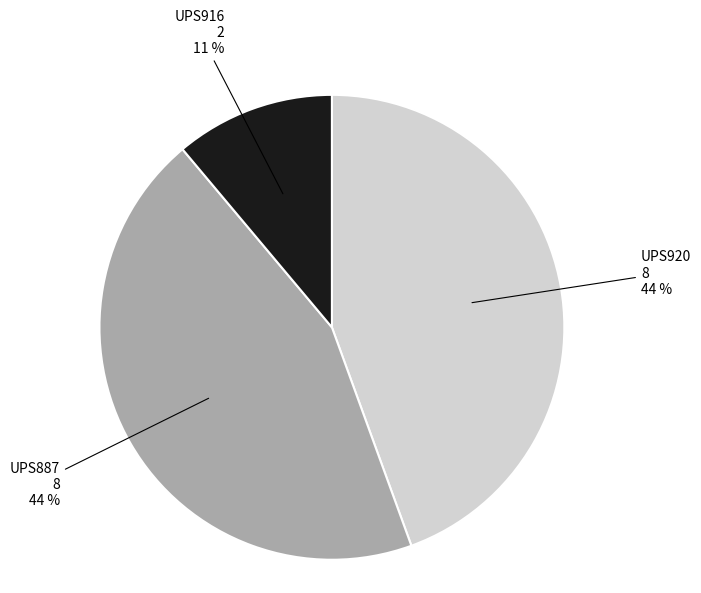

Is there a majority slice in this chart?

No